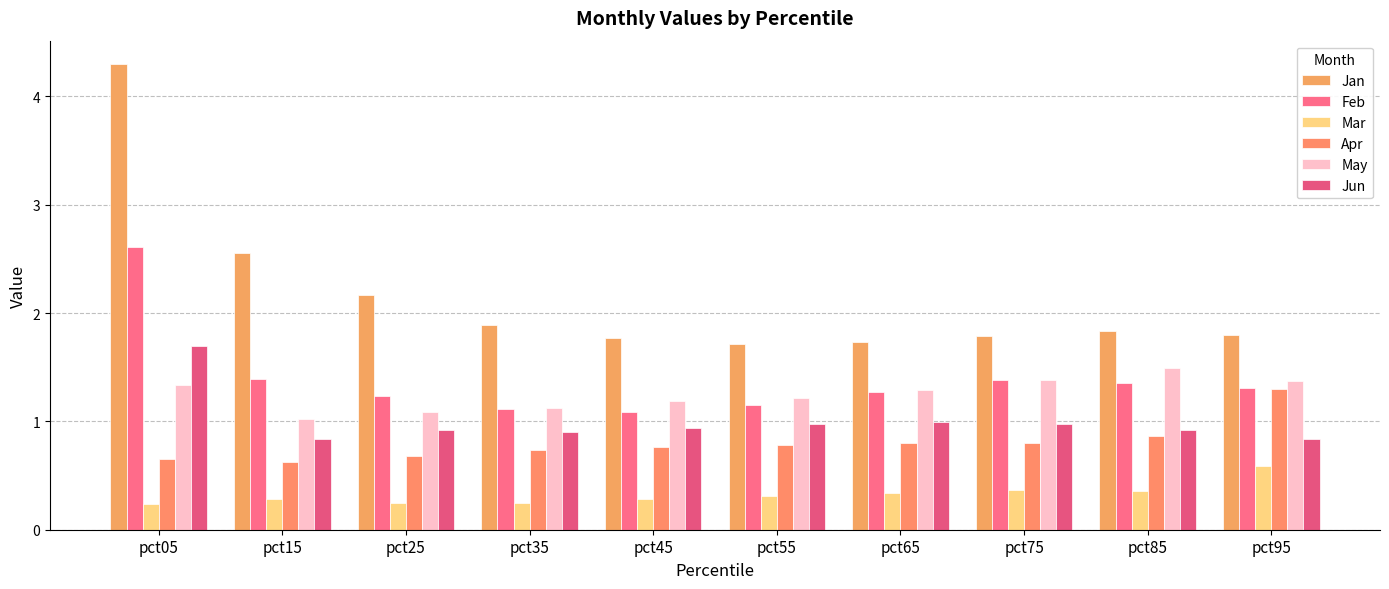

What is the spread (max minus min) of values at pct45?

1.5